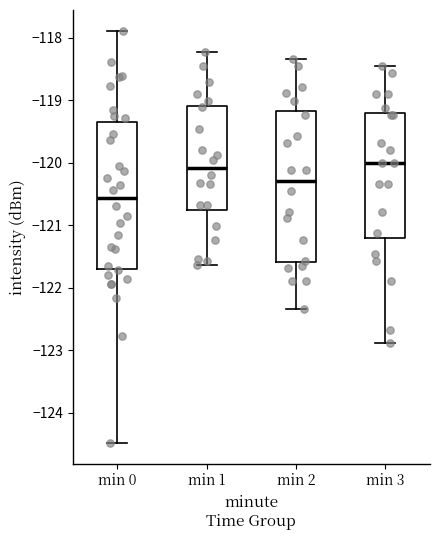

Reading left to right, read every box against the y-axis: the position of its median line, the range the box covers, and the ends of its whiskers. The values are not printed on the chart, so give them approximately, as read against the axis.

min 0: median -120.6, box -121.7 to -119.4, whiskers -124.5 to -117.9
min 1: median -120.1, box -120.8 to -119.1, whiskers -121.6 to -118.2
min 2: median -120.3, box -121.6 to -119.2, whiskers -122.3 to -118.3
min 3: median -120.0, box -121.2 to -119.2, whiskers -122.9 to -118.5